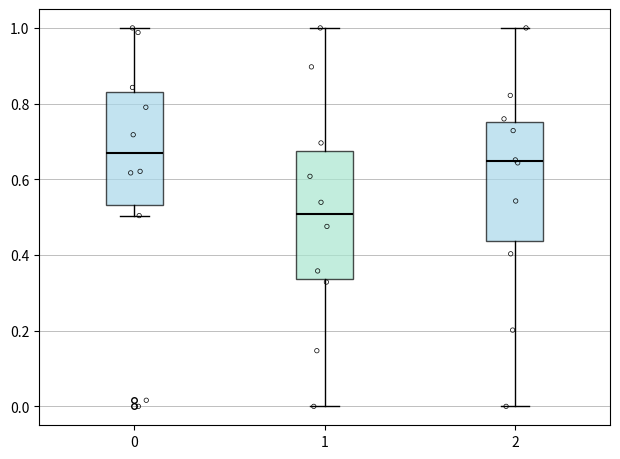

Where is the upper edge of the box at x = 2 on the y-axis? The values are not printed on the chart, so give them approximately, as read against the axis.

0.76